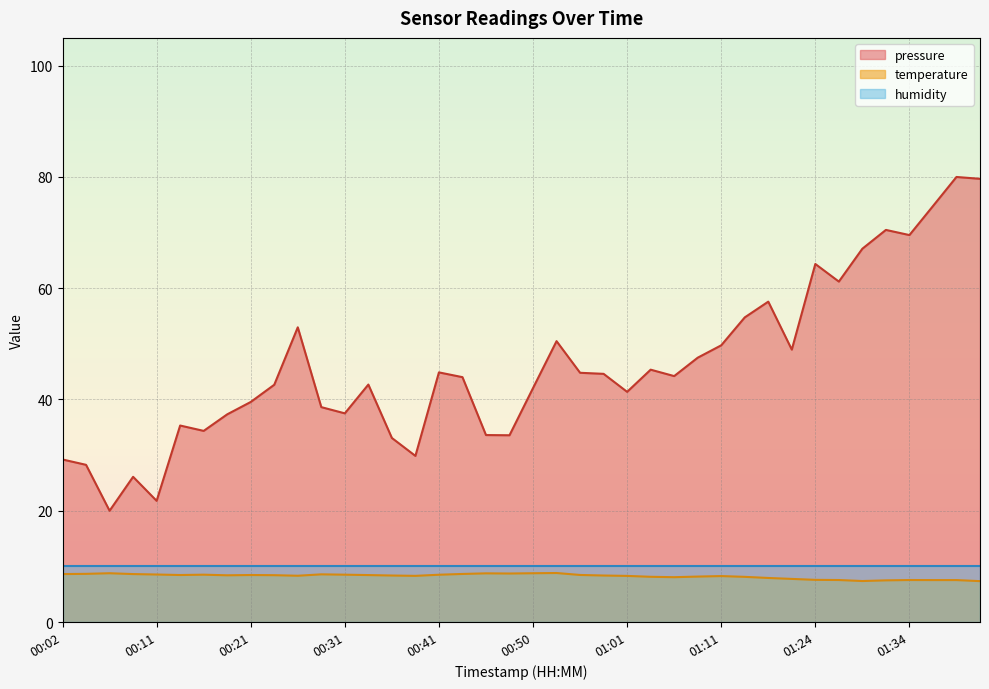

What is the label of the 26th point from the right?

00:36